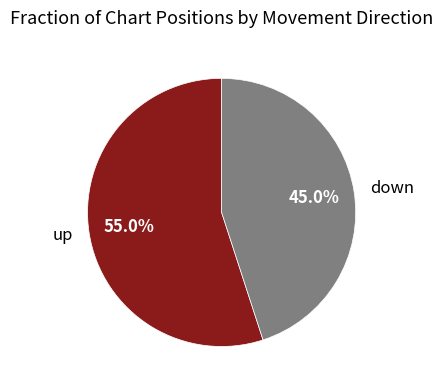

What percentage is the down slice, to the nearest percent?

45%